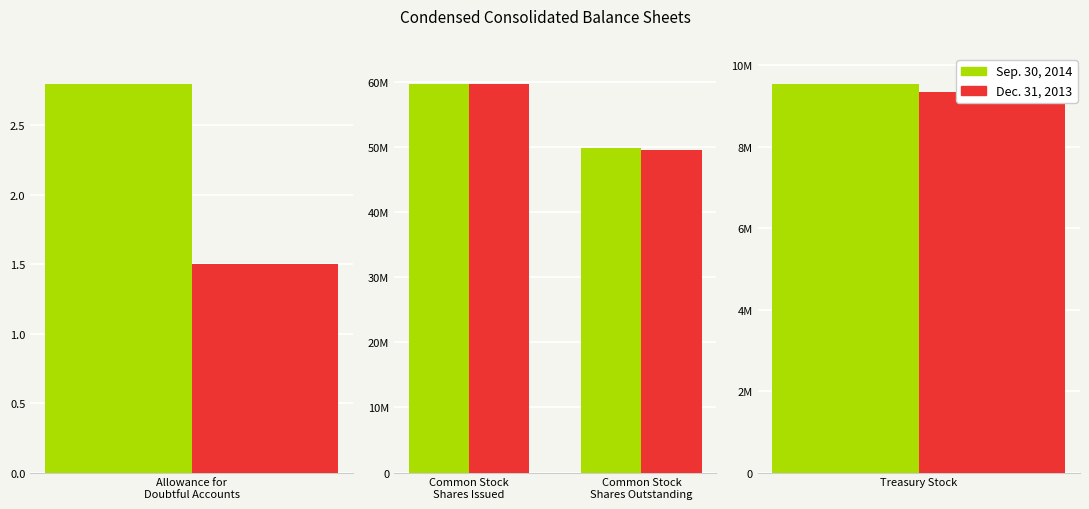

Rank the series by their average value, from lowest to highest.

Dec. 31, 2013, Sep. 30, 2014